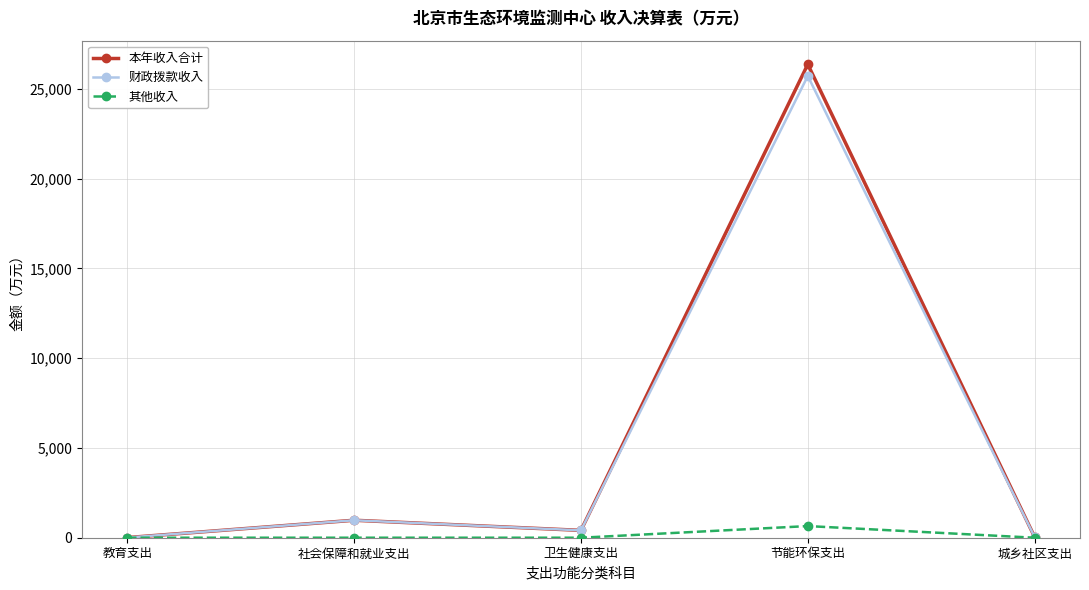

Does the chart display data point markers on the line(s)?

Yes